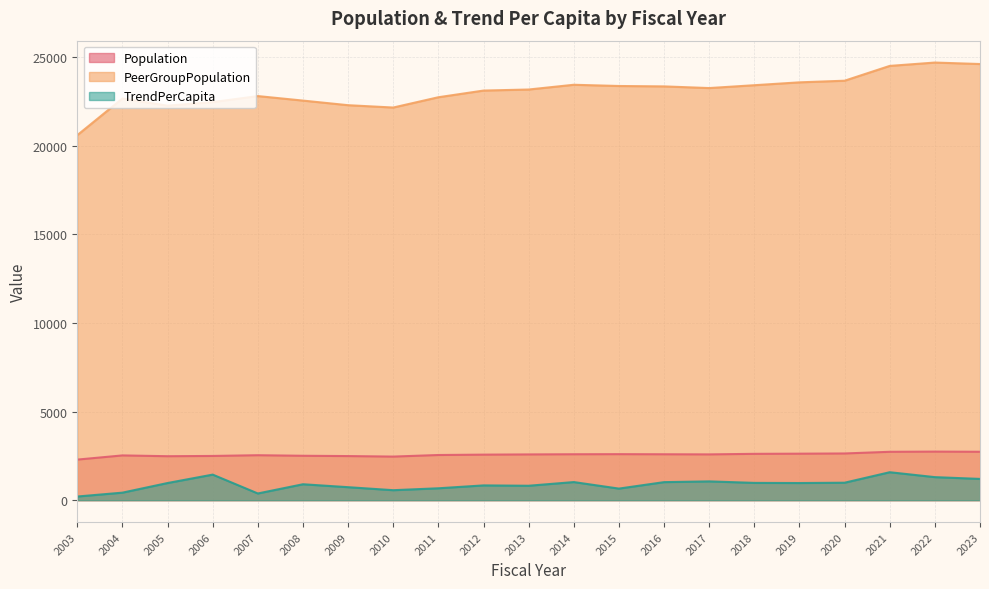

Reading left to right, list all the values displayed in this chart.

Population: 2291.0	2527.0	2482.0	2497.0	2538.0	2507.0	2490.0	2461.0	2550.0	2571.0	2583.0	2593.0	2598.0	2592.0	2585.0	2616.0	2625.0	2637.0	2731.0	2742.0	2733.0
PeerGroupPopulation: 20604.0	22673.0	22269.0	22471.0	22811.0	22556.0	22296.0	22164.0	22745.0	23122.0	23181.0	23449.0	23380.0	23357.0	23263.0	23424.0	23586.0	23678.0	24514.0	24703.0	24620.0
TrendPerCapita: 207.0	425.0	968.4	1443.6	379.0	899.1	733.5	563.8	671.7	834.2	814.5	1022.4	653.9	1018.6	1060.8	976.3	968.3	986.2	1578.5	1300.7	1200.5